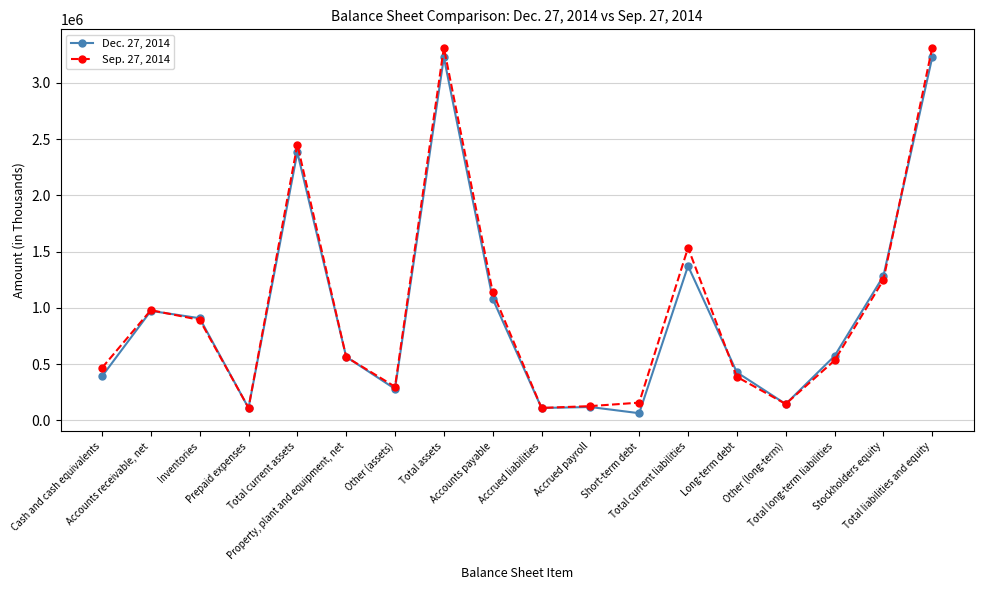

Is it true that Dec. 27, 2014 equals 3225732 at Total assets?

True